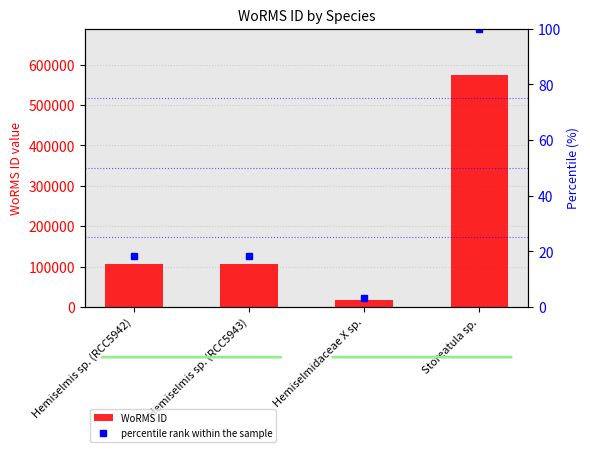

Which has a higher value, Hemiselmidaceae X sp. or Storeatula sp.?

Storeatula sp.